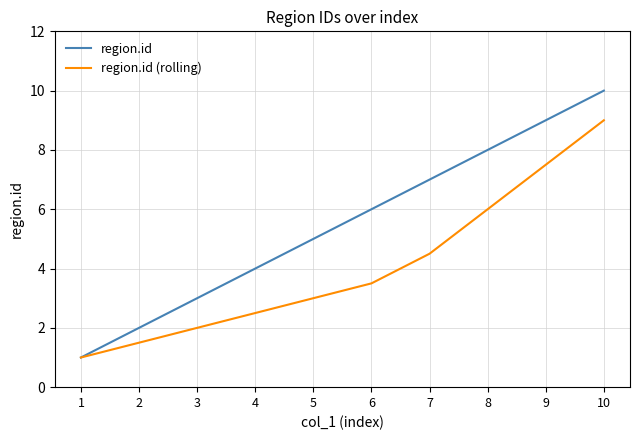

What is the highest value of the region.id (rolling) series?

9.0